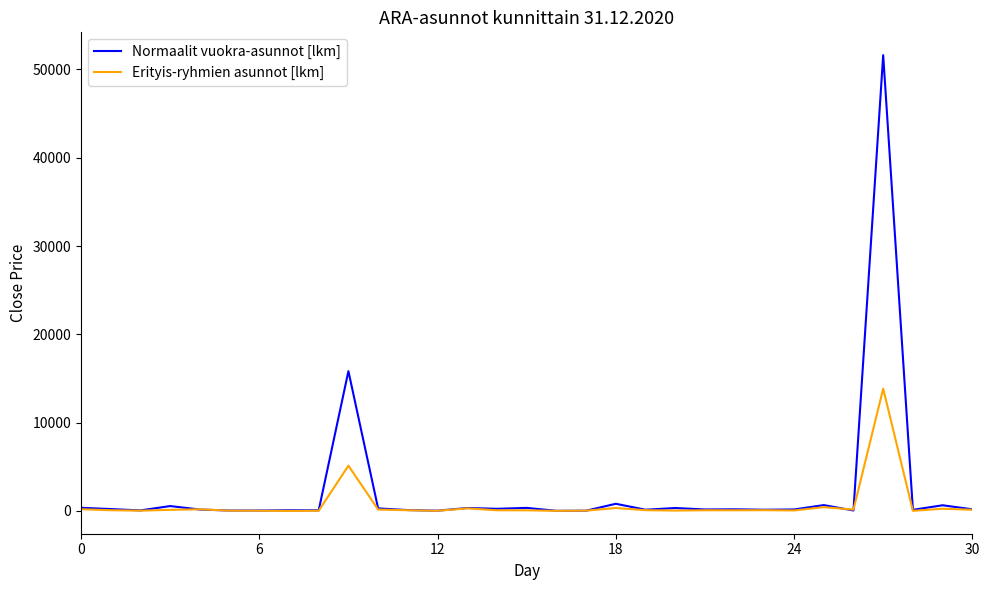

Rank the series by their maximum value, from lowest to highest.

Erityis-ryhmien asunnot [lkm], Normaalit vuokra-asunnot [lkm]